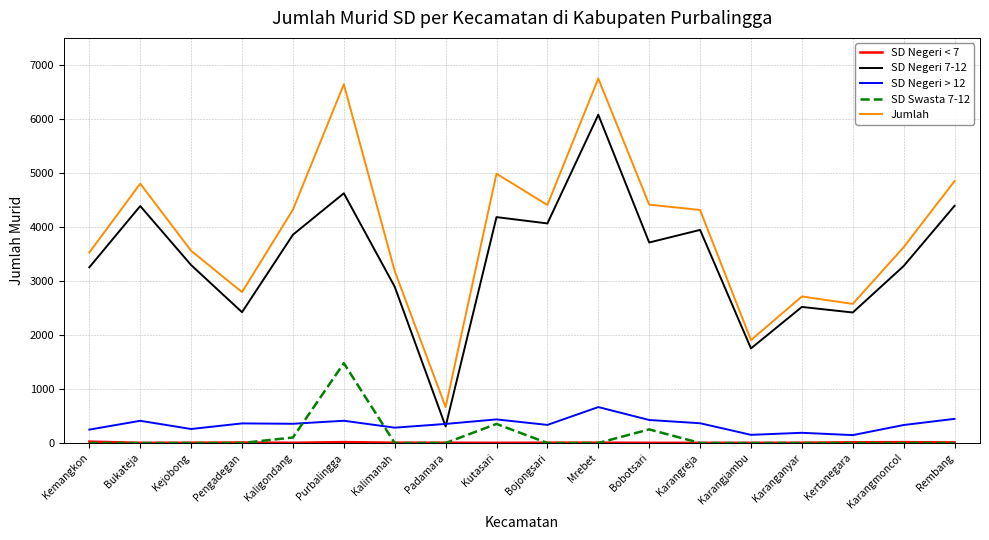

What is the difference between the second highest and minimum values in the SD Negeri 7-12 series?

4316